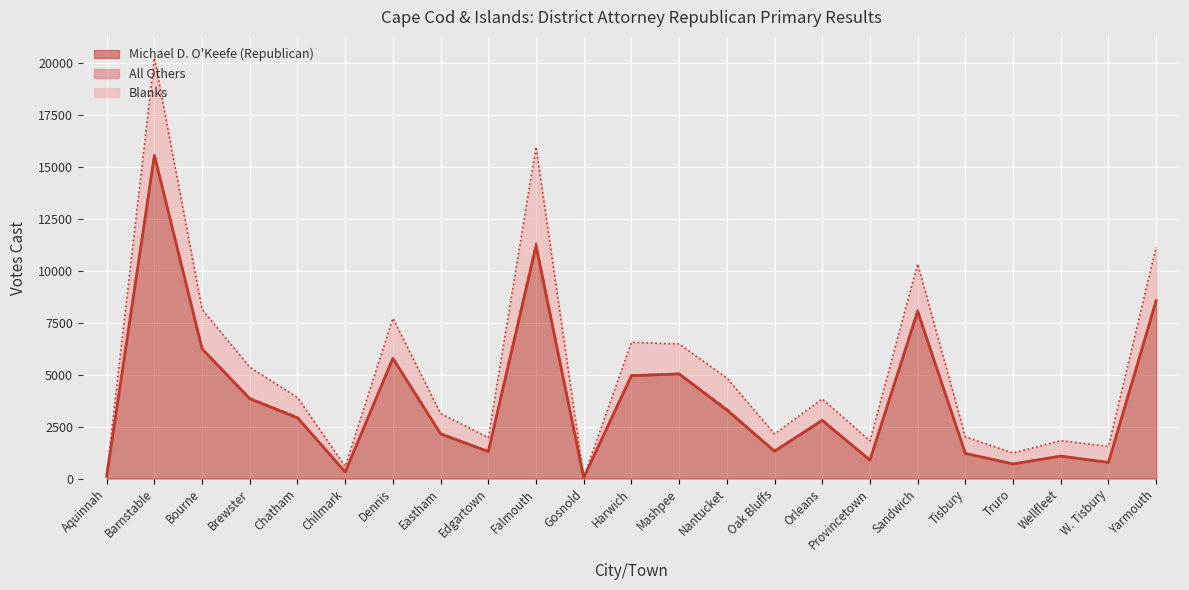

What is the label of the 10th point from the right?

Nantucket